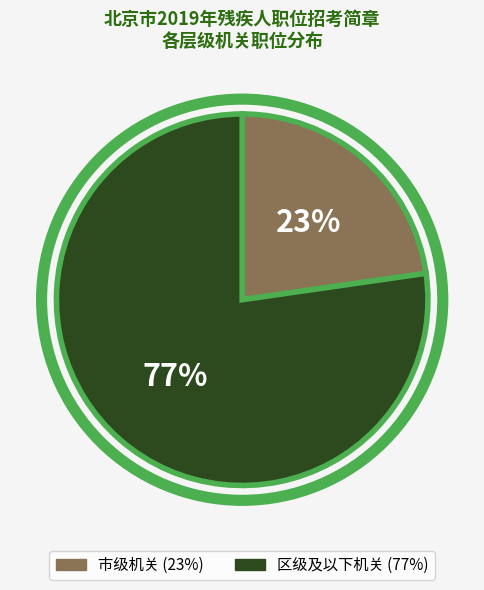

To the nearest percent, what percentage of the pie is 区级及以下机关?

77%